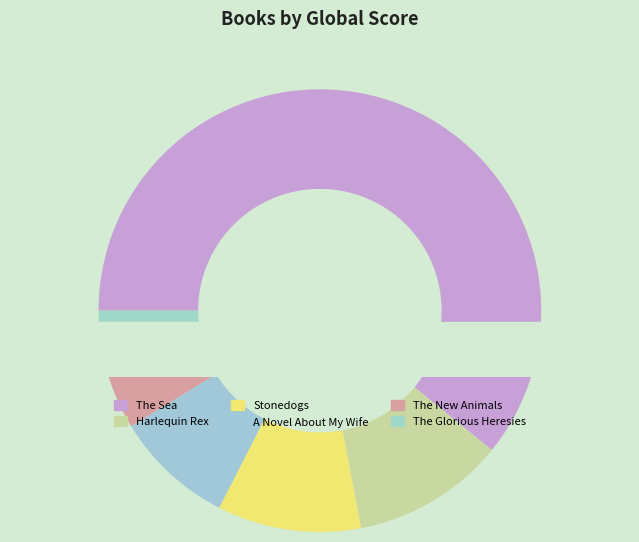

To the nearest percent, what is the difference between the largest and smallest slice percentages?

58%